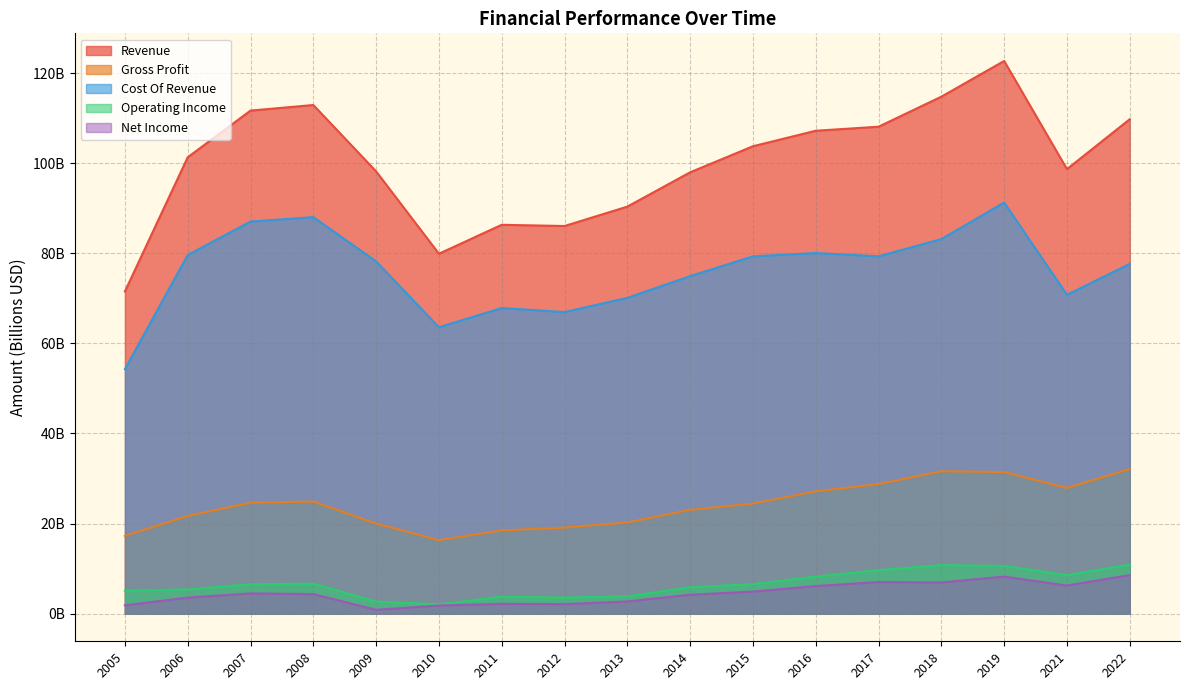

What is the difference between the Revenue values at 2009 and 2016?

9.0